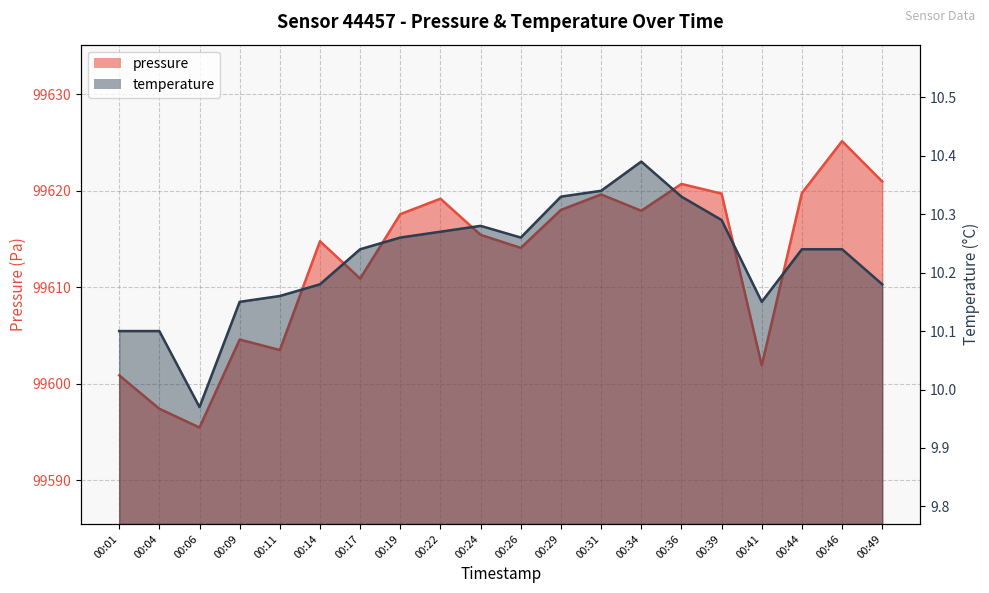

What is the sum of the temperature values at 00:29 and 00:41?

20.5